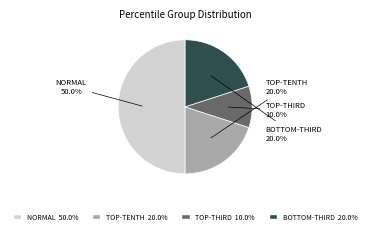

Count the number of slices in the pie.

4